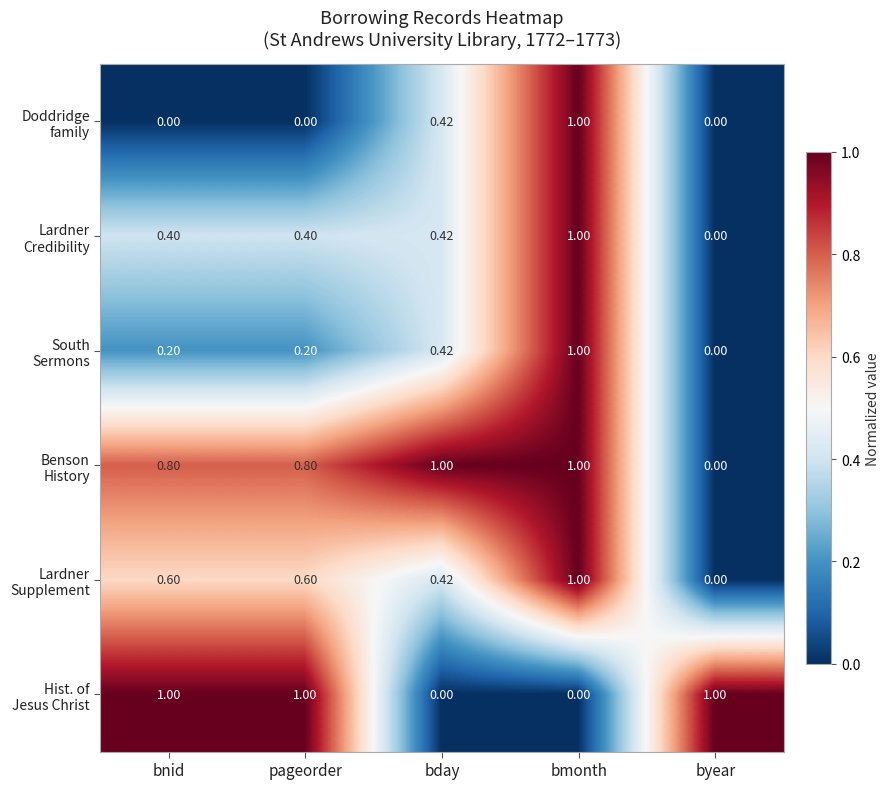

At bnid, list the series in order from largest to smallest.

Hist. of Jesus Christ, Benson History, Lardner Supplement, Lardner Credibility, South Sermons, Doddridge family